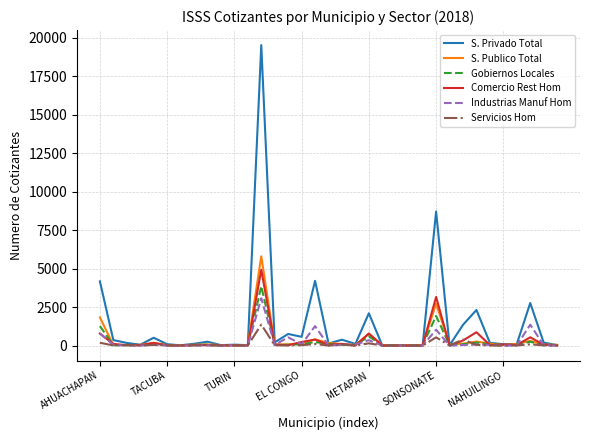

Which series has the largest range (max minus min)?

S. Privado Total